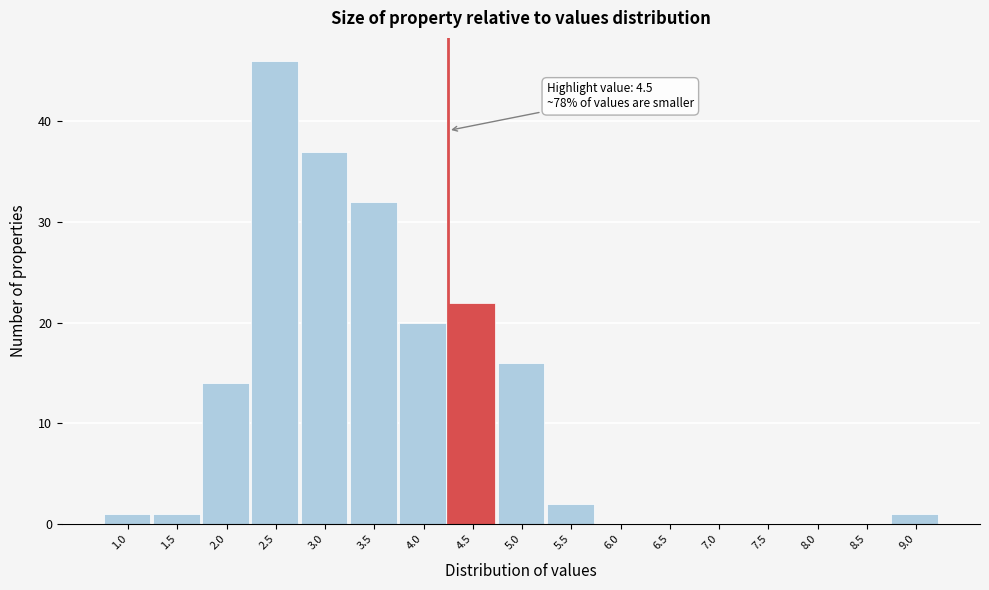

Reading right to left, list all the values displayed in this chart.

9.0=1	8.5=0	8.0=0	7.5=0	7.0=0	6.5=0	6.0=0	5.5=2	5.0=16	4.5=22	4.0=20	3.5=32	3.0=37	2.5=46	2.0=14	1.5=1	1.0=1